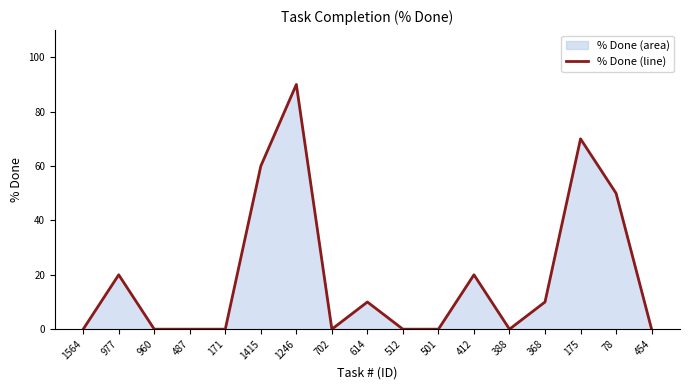

What is the greatest value displayed?

90